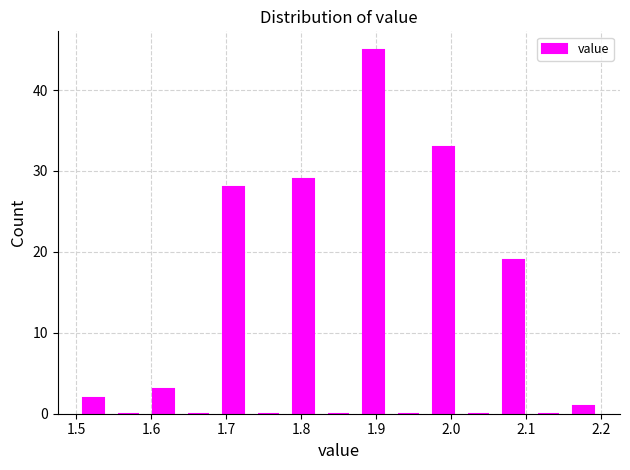

How tall is the bar that spans 1.59 to 1.64 on the x-axis? Neither the bar edges nor the heights are printed on the chart, so give them approximately, as read against the axes.

3